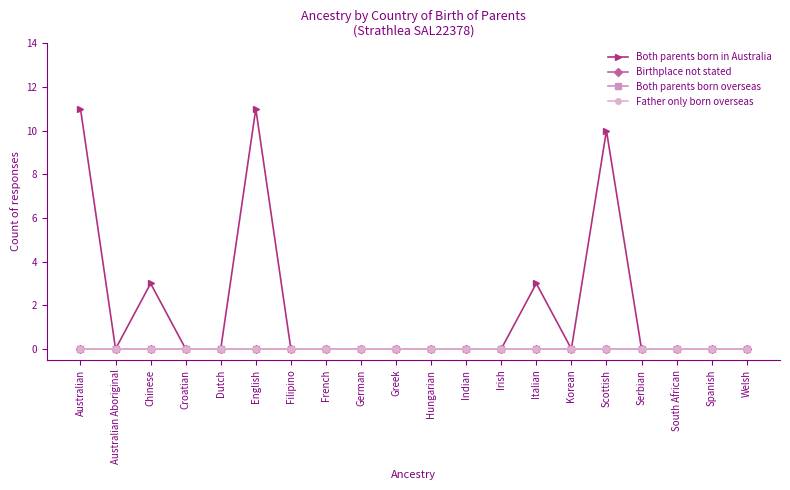

Which series changed the most between Australian Aboriginal and Serbian?

Both parents born in Australia